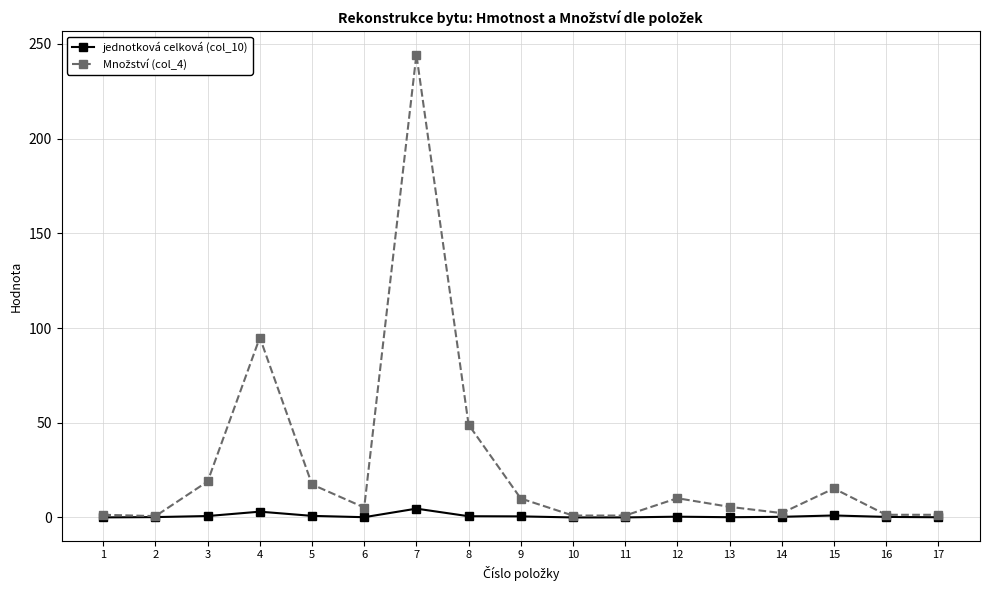

At which category is the sum across all series the highest?

7